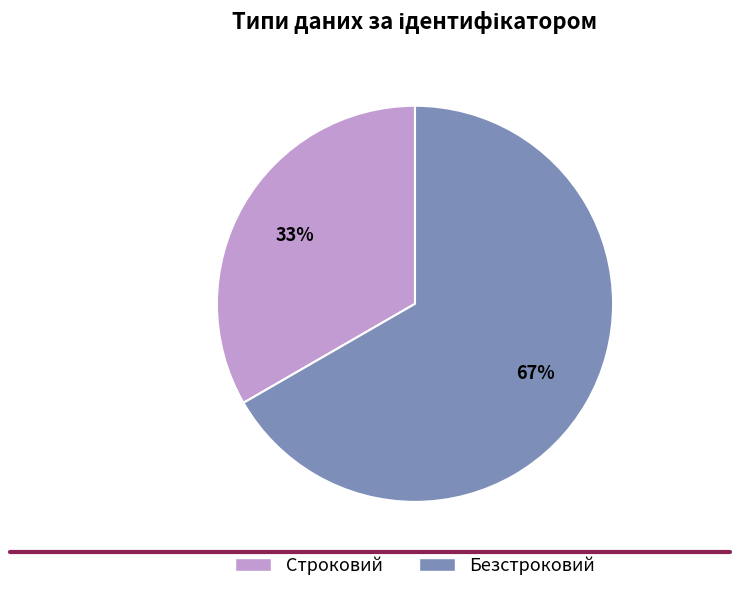

Count the number of slices in the pie.

2